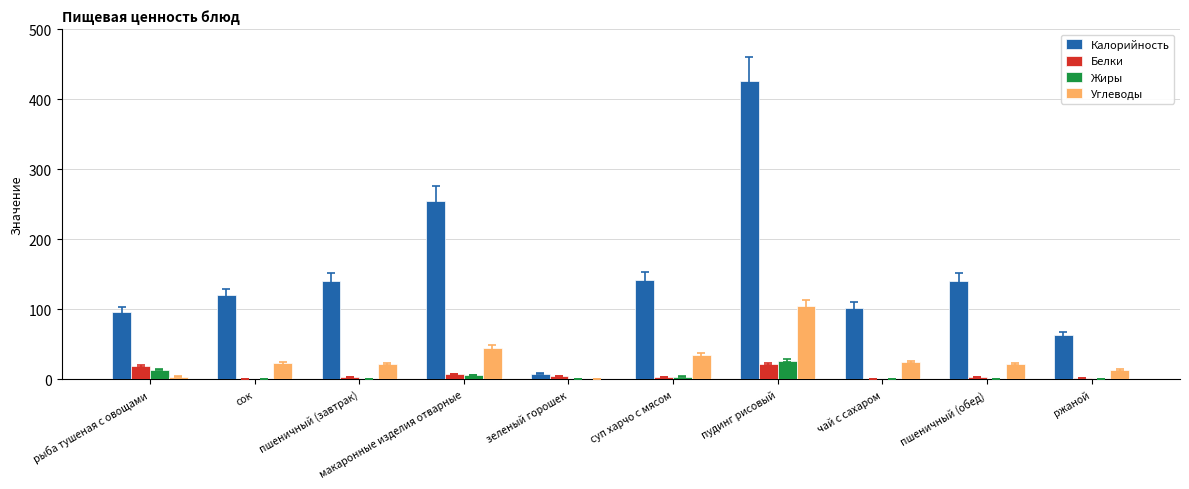

At which category does the chart reach its peak across all series?

пудинг рисовый